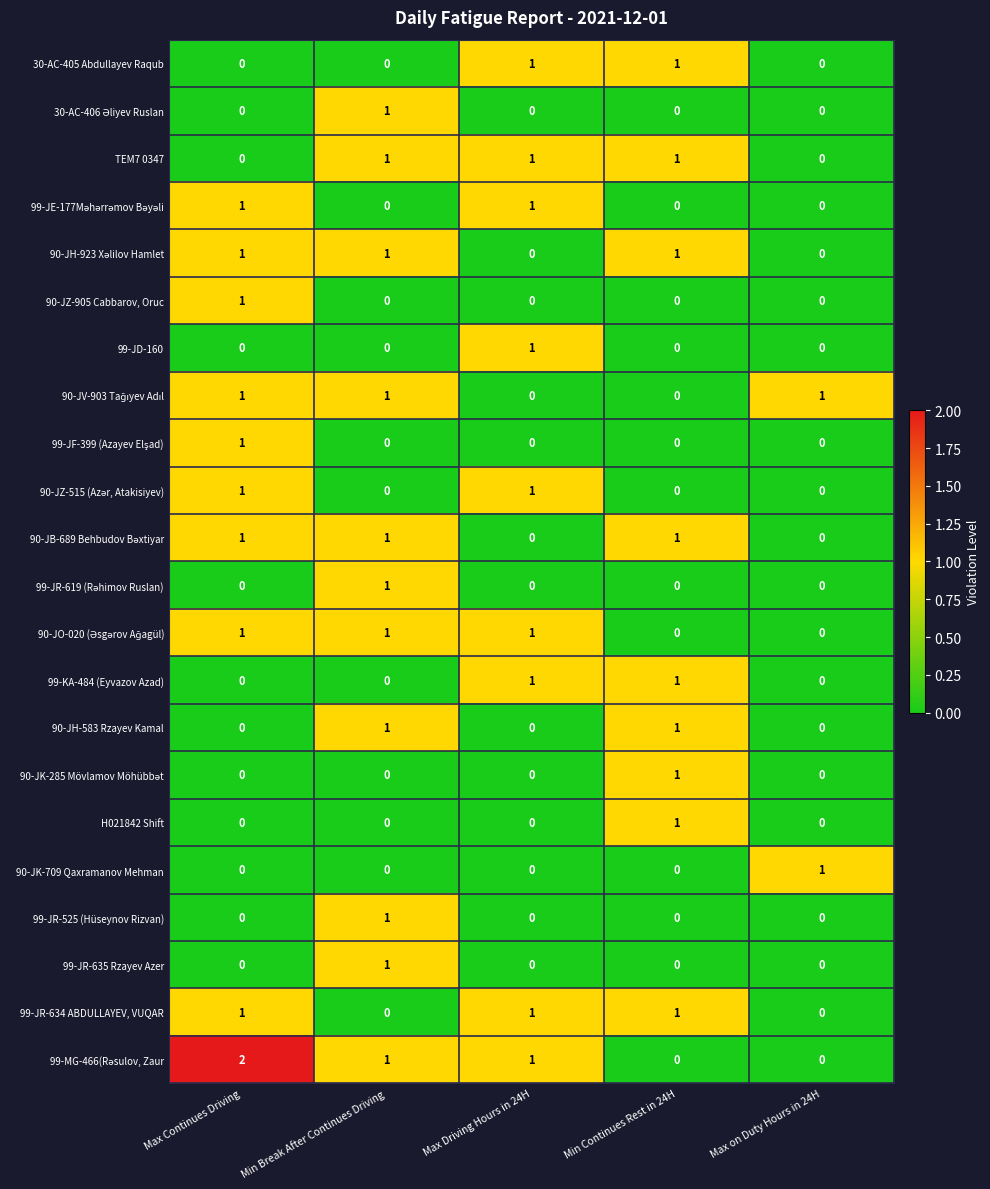

What is the difference between the highest and lowest values at Max on Duty Hours in 24H?

1